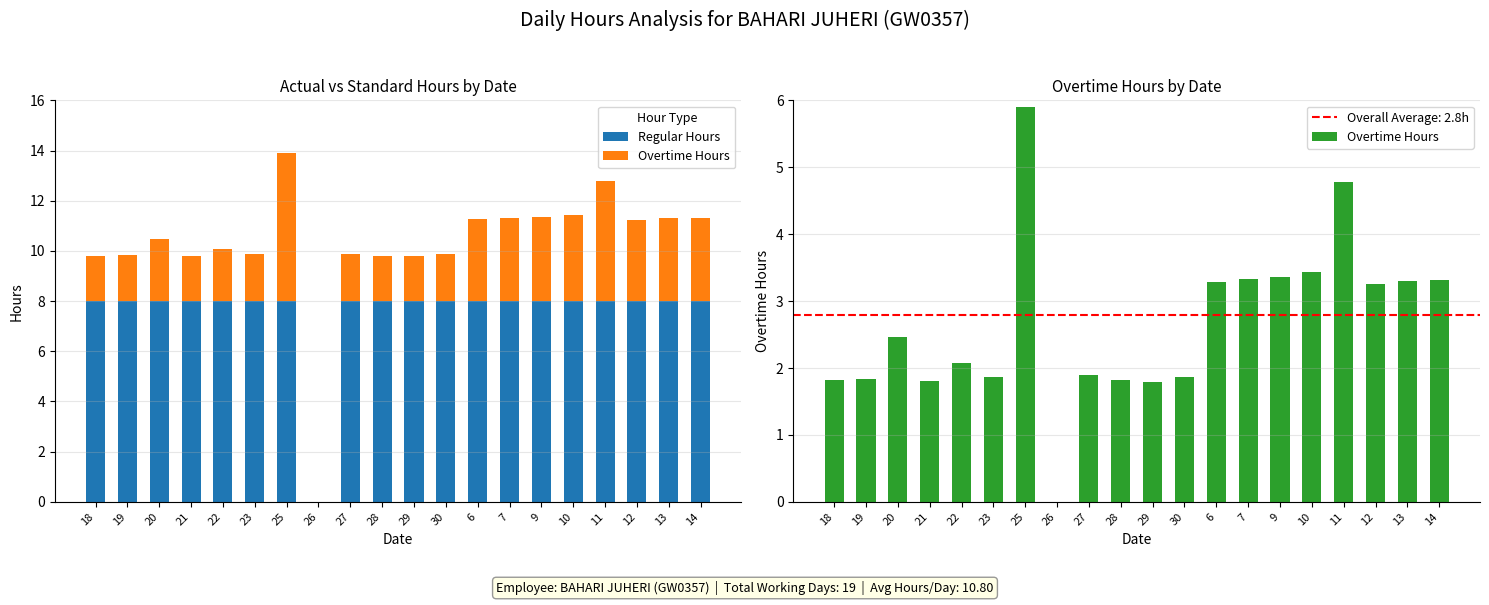

List the series in order of their overall mean, highest first.

Regular Hours, Overtime Hours